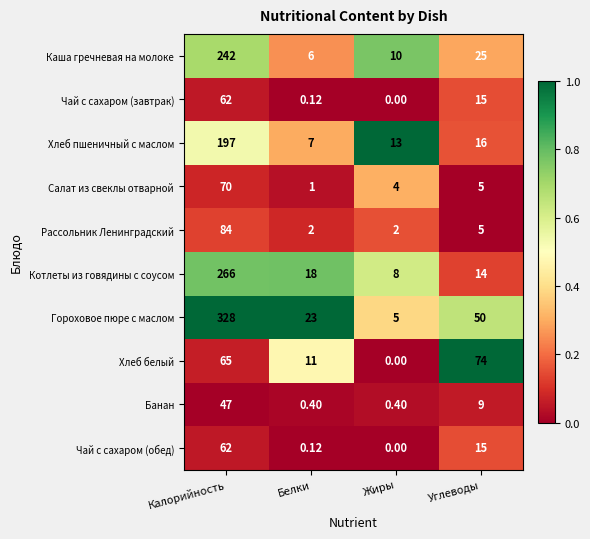

Where does the Рассольник Ленинградский series first go above 5?

Калорийность